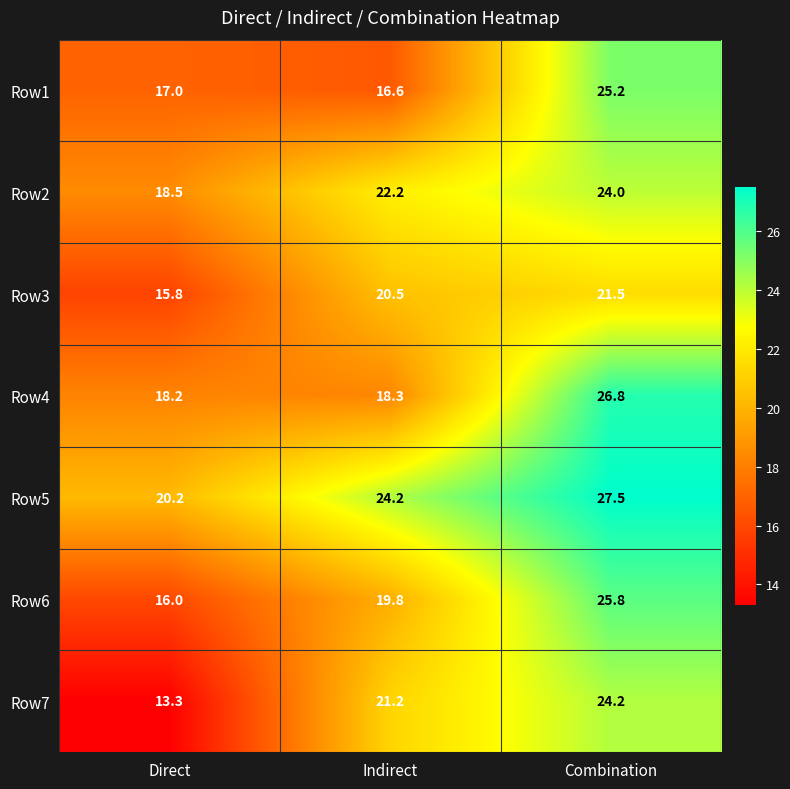

At which label is Row7 closest to 18?

Indirect